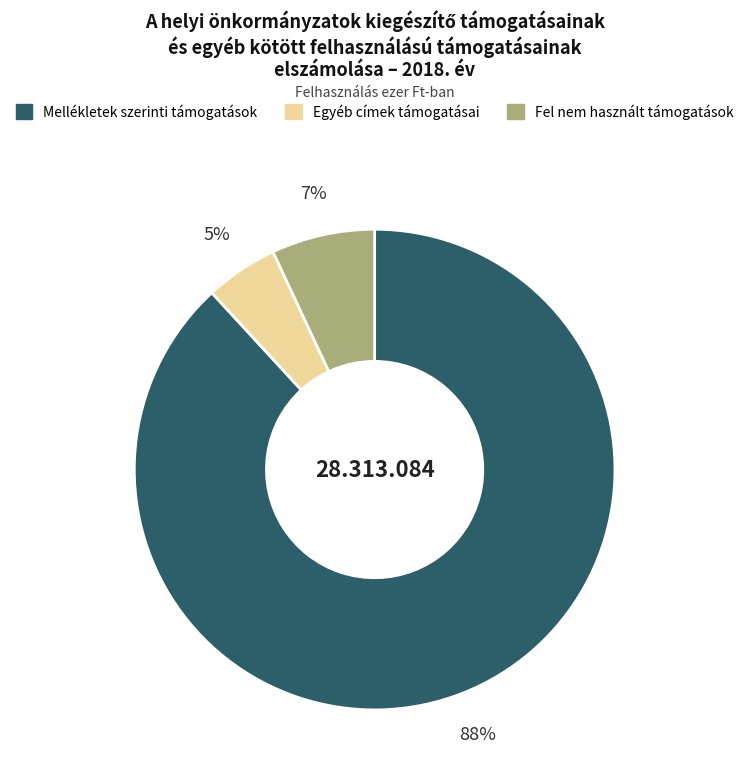

To the nearest percent, what is the difference between the largest and smallest slice percentages?

83%